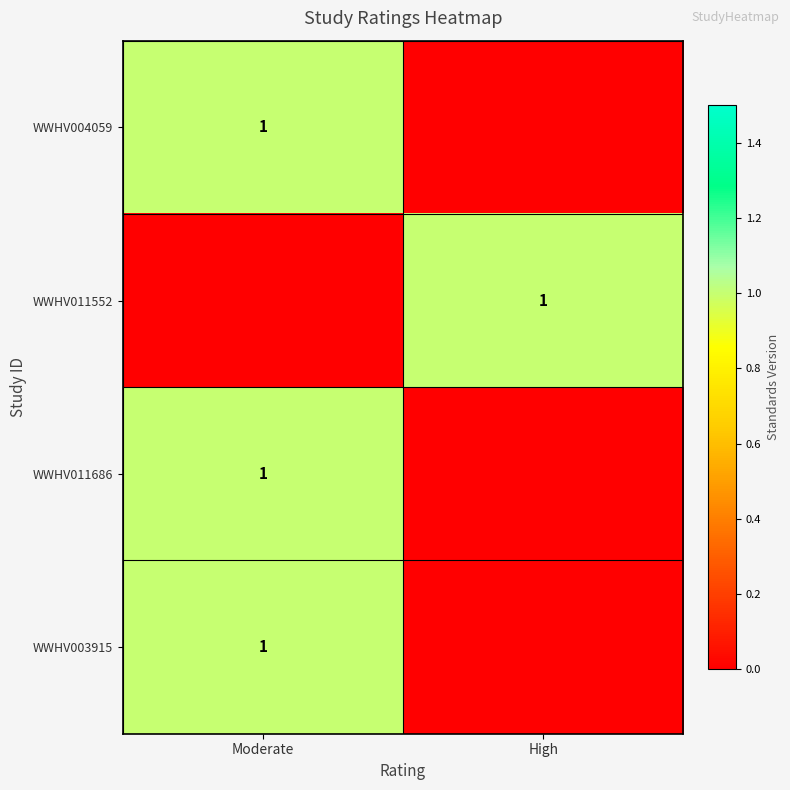

The value of WWHV004059 at Moderate is 1. True or false?

True